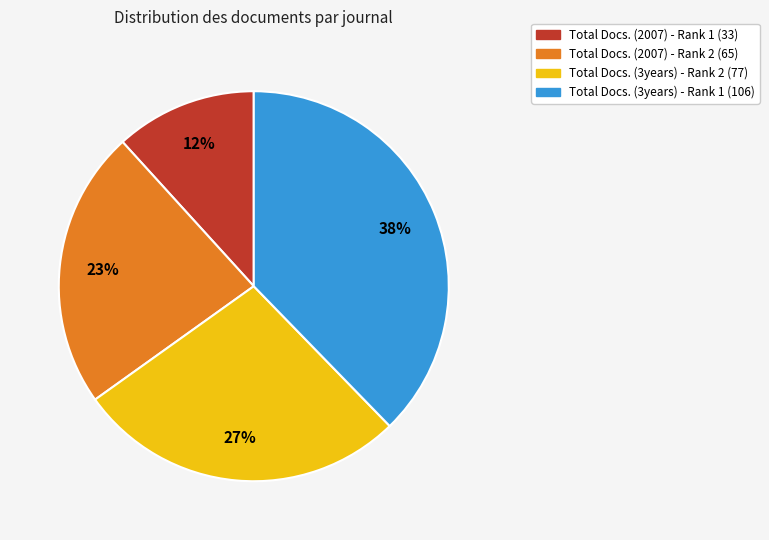

To the nearest percent, what percentage of the pie is Total Docs. (2007) - Rank 1?

12%